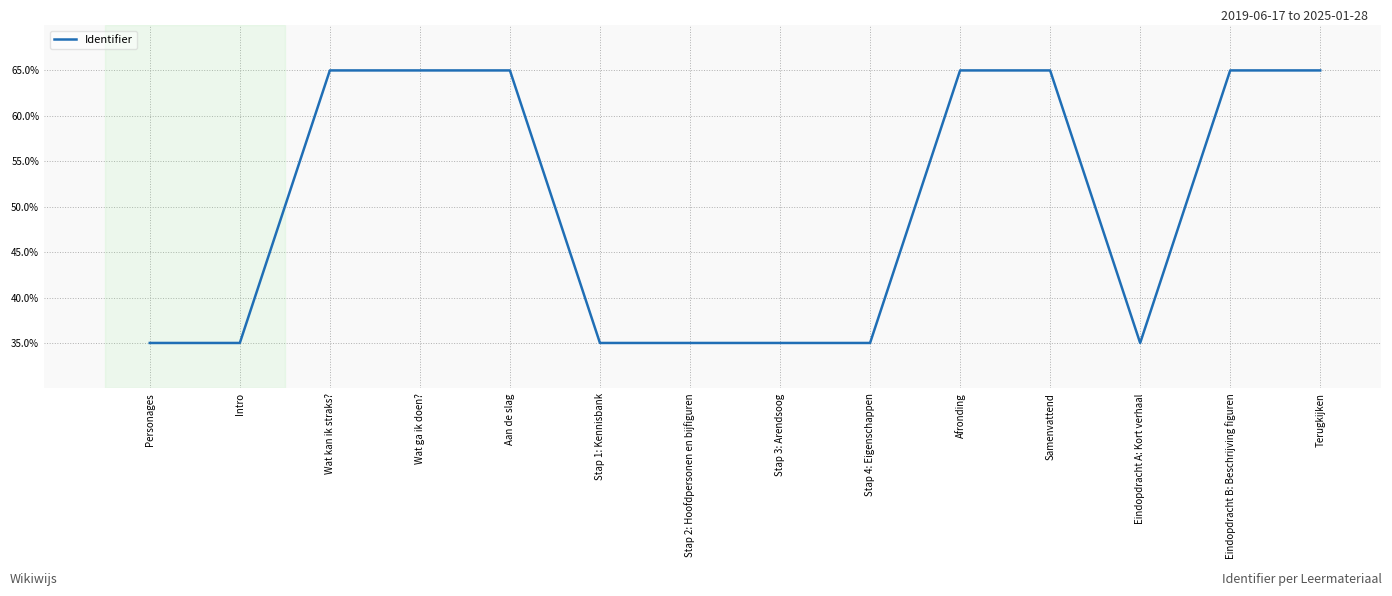

At which label does the data first exceed 64?

Wat kan ik straks?